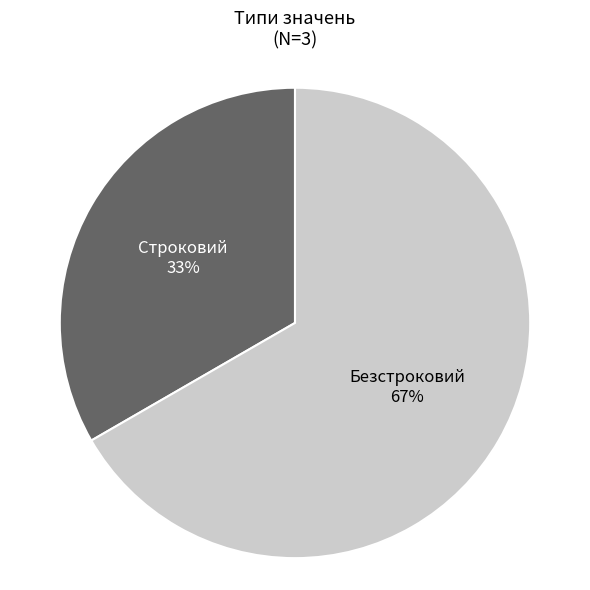

What is the majority slice?

Безстроковий